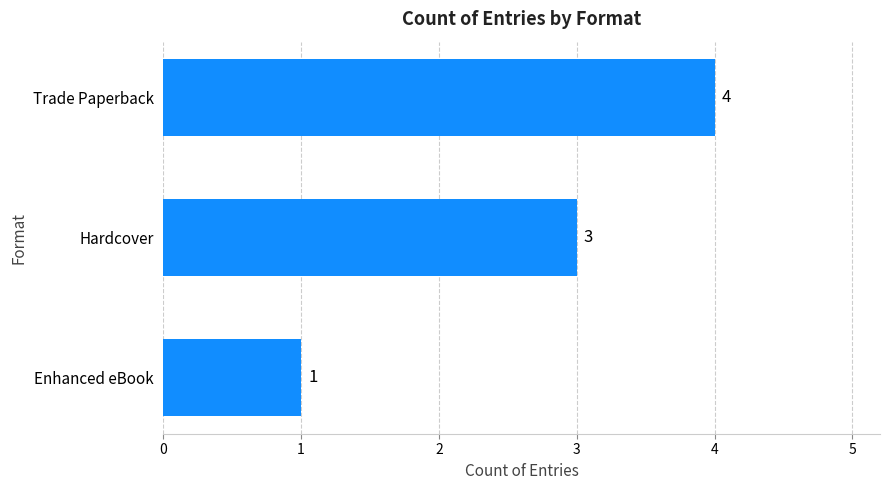

What is the difference between the second highest and minimum values?

2